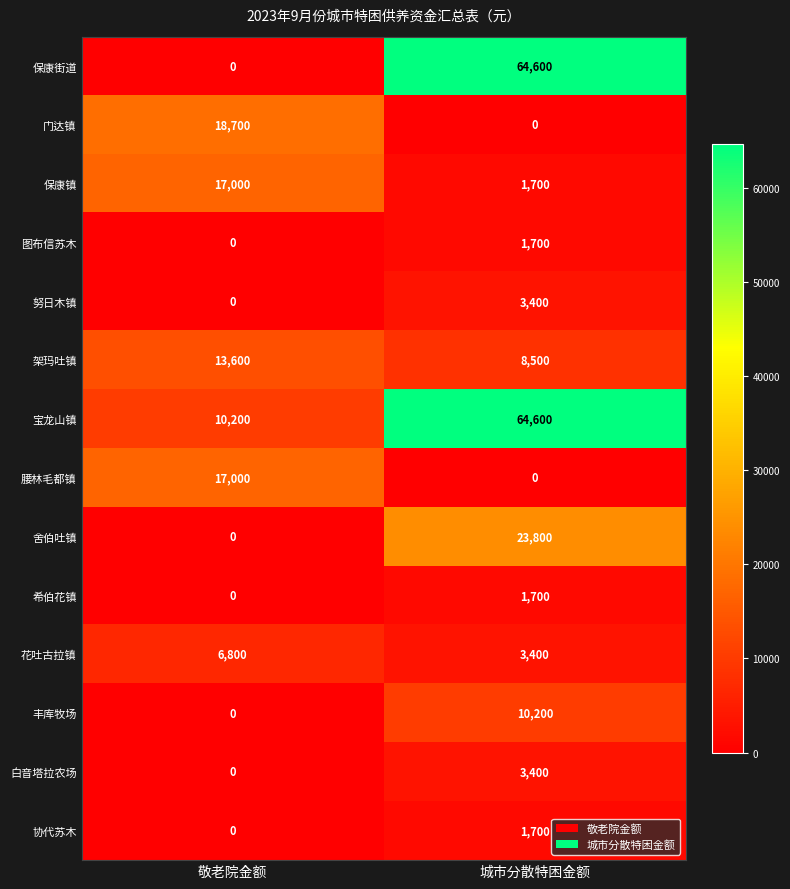

At which category is the sum across all series the highest?

城市分散特困金额